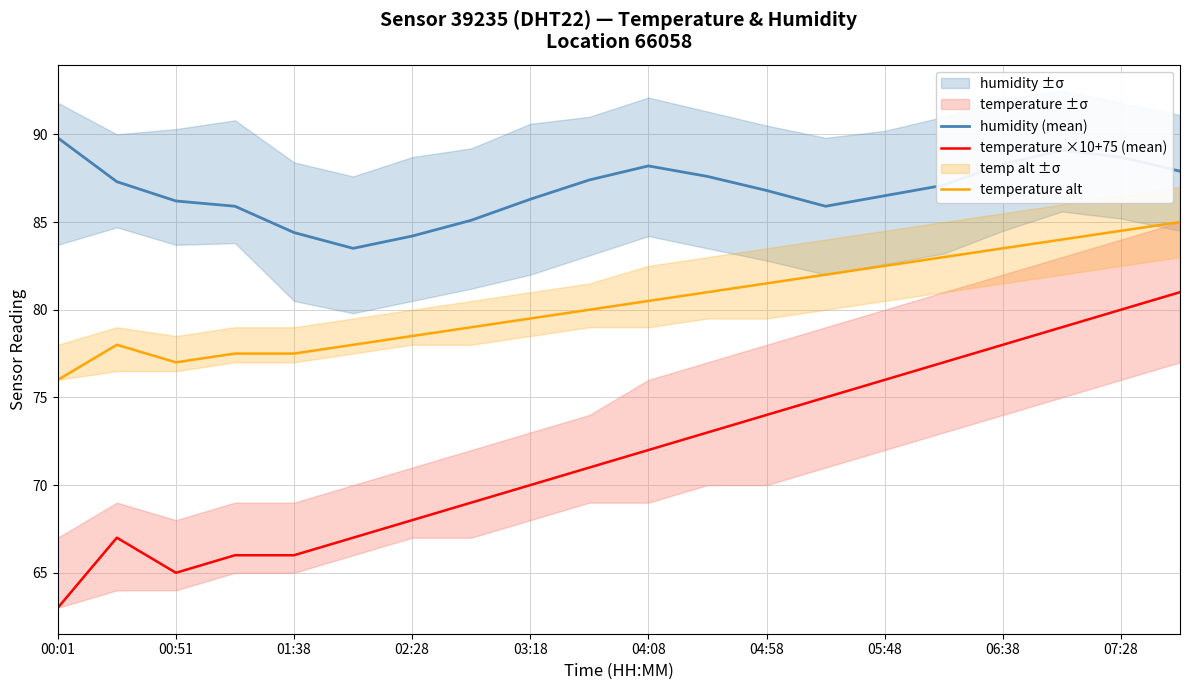

At how many categories does at least one series exceed 64?

20